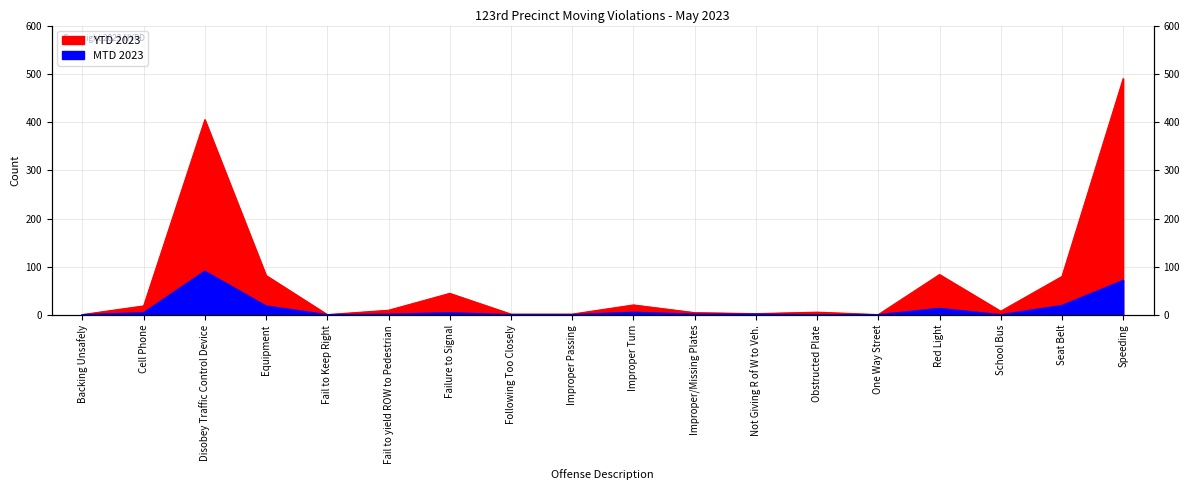

True or false: YTD 2023 has more than 2 points higher than both neighbors.

True